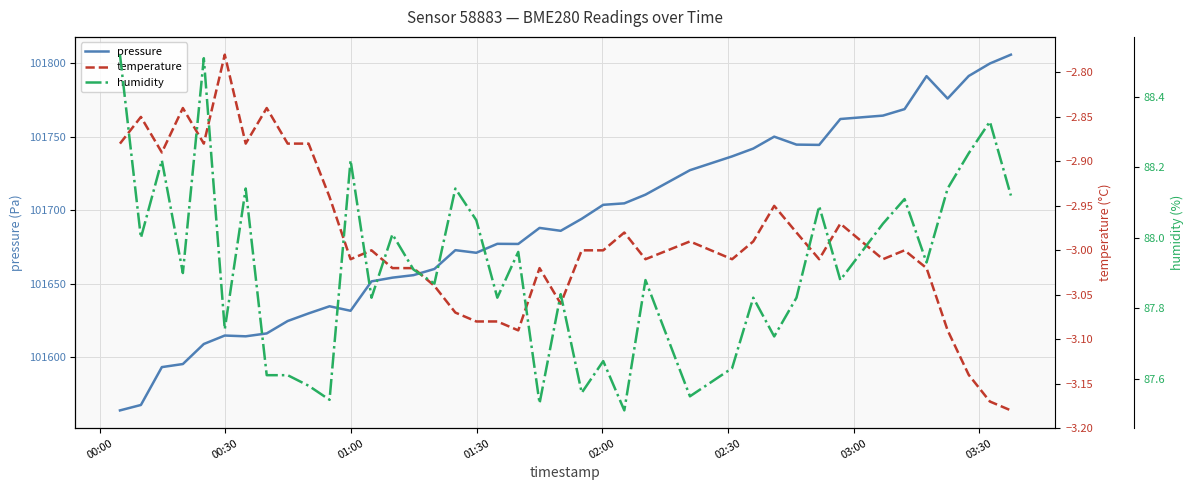

What is the highest value of the pressure series?

101805.7